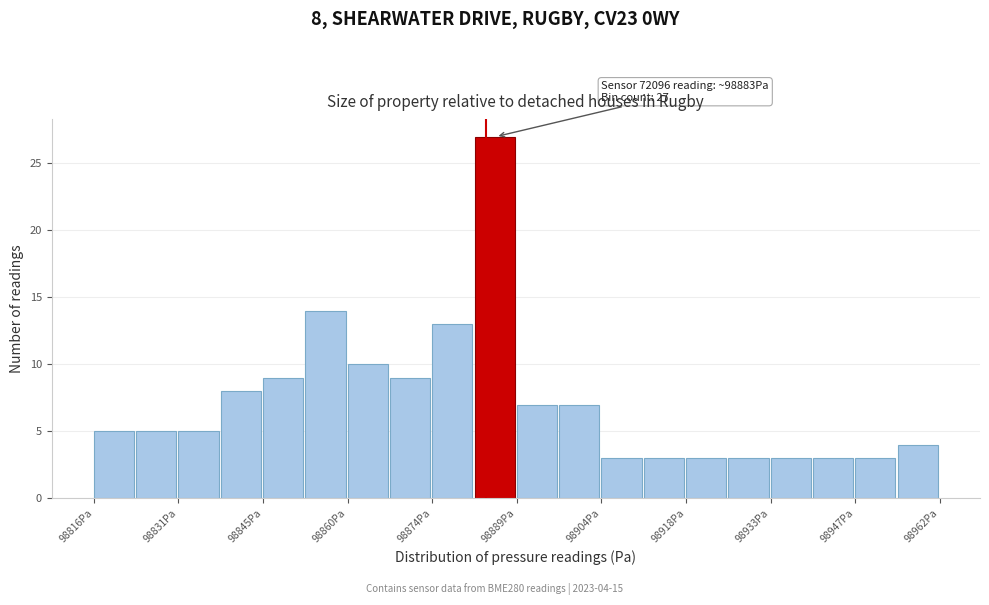

Read against the x-axis, roughly where is the centre of the tallest bar?

98886